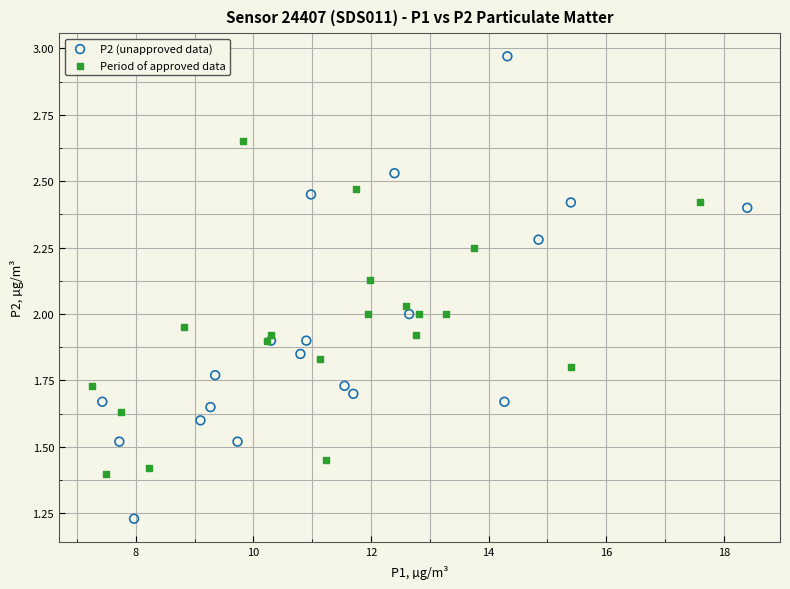

Which series contains the lowest Y value?

P2 (unapproved data)